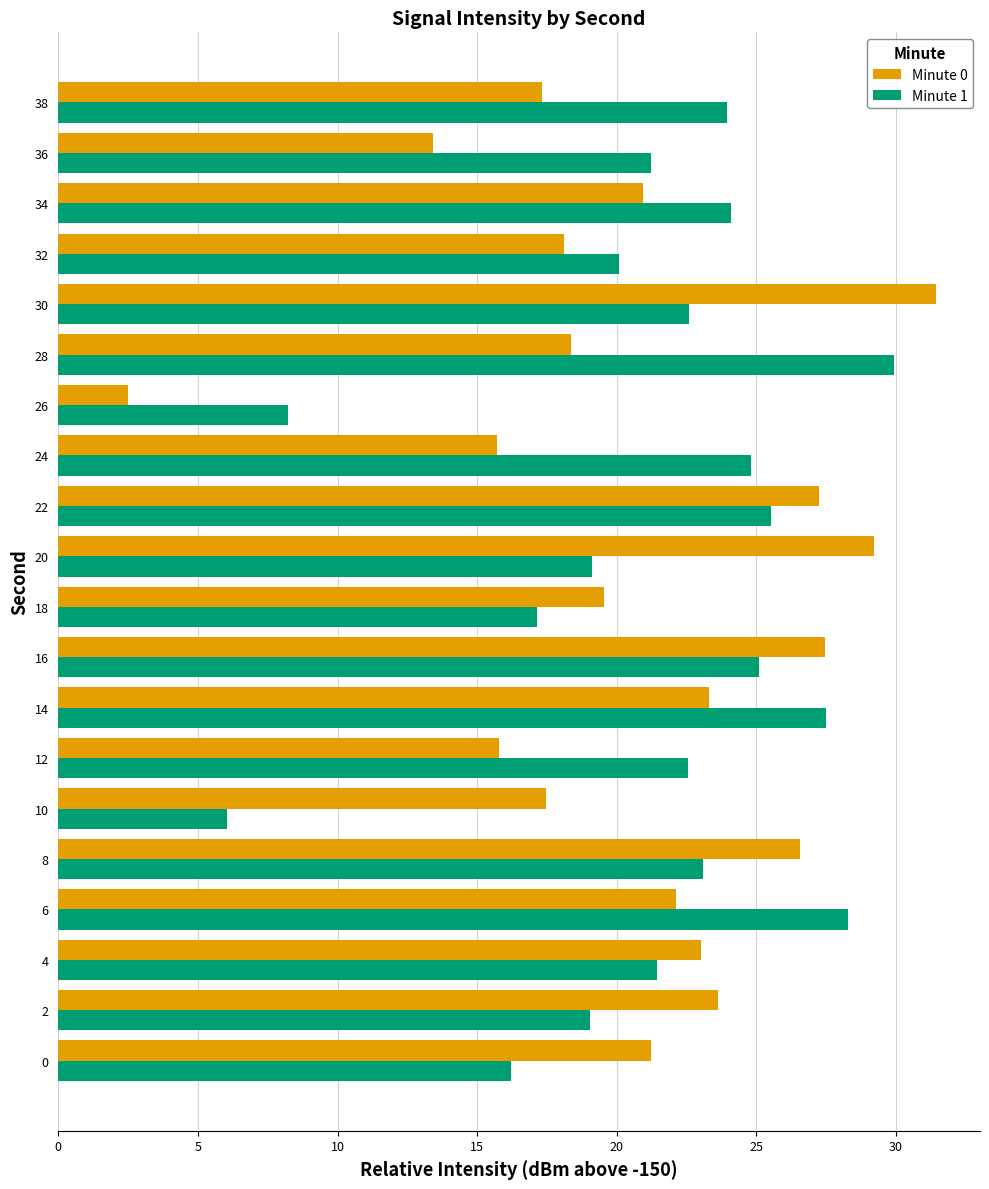

What is the sum of all Minute 0 values?

414.3